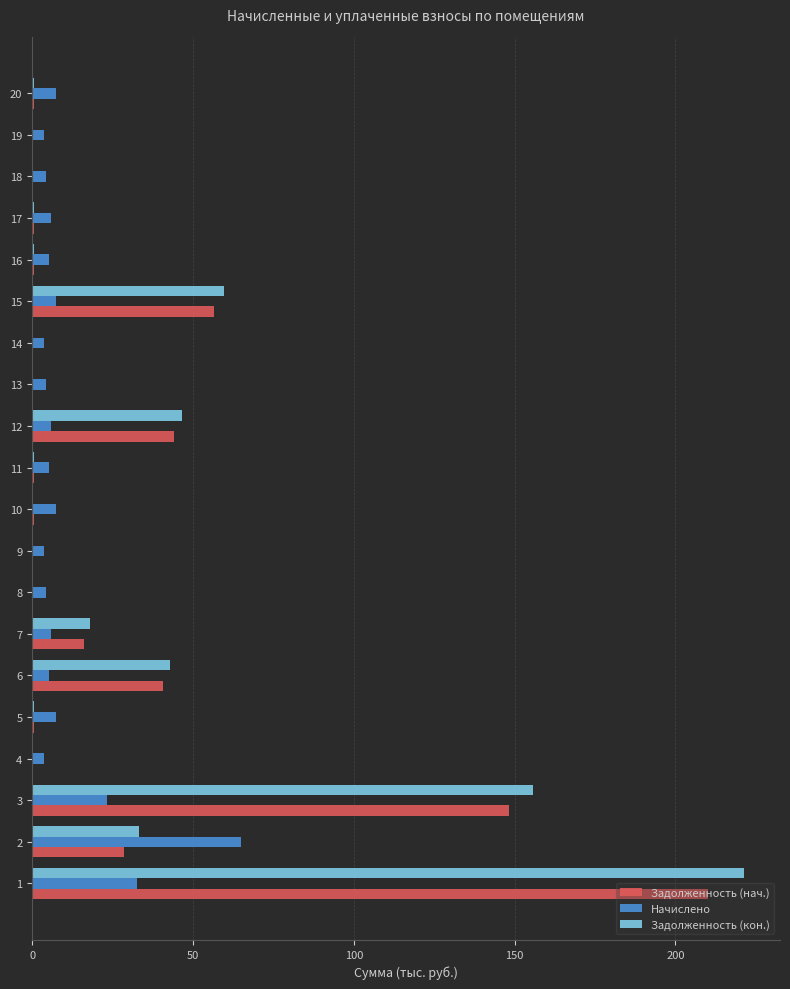

Is it true that Задолженность (нач.) equals 40.7 at 6?

True